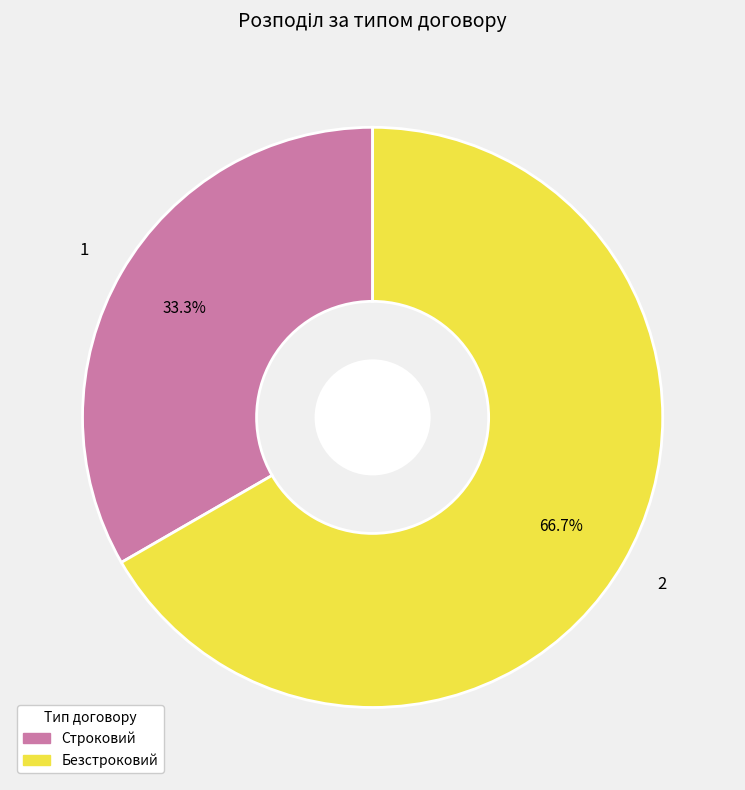

What is the ratio of the value at Строковий to the value at Безстроковий?

0.5